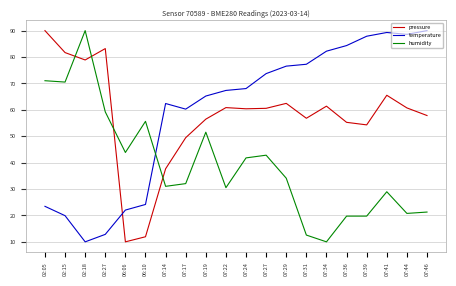

How many times do pressure and humidity cross each other?

4